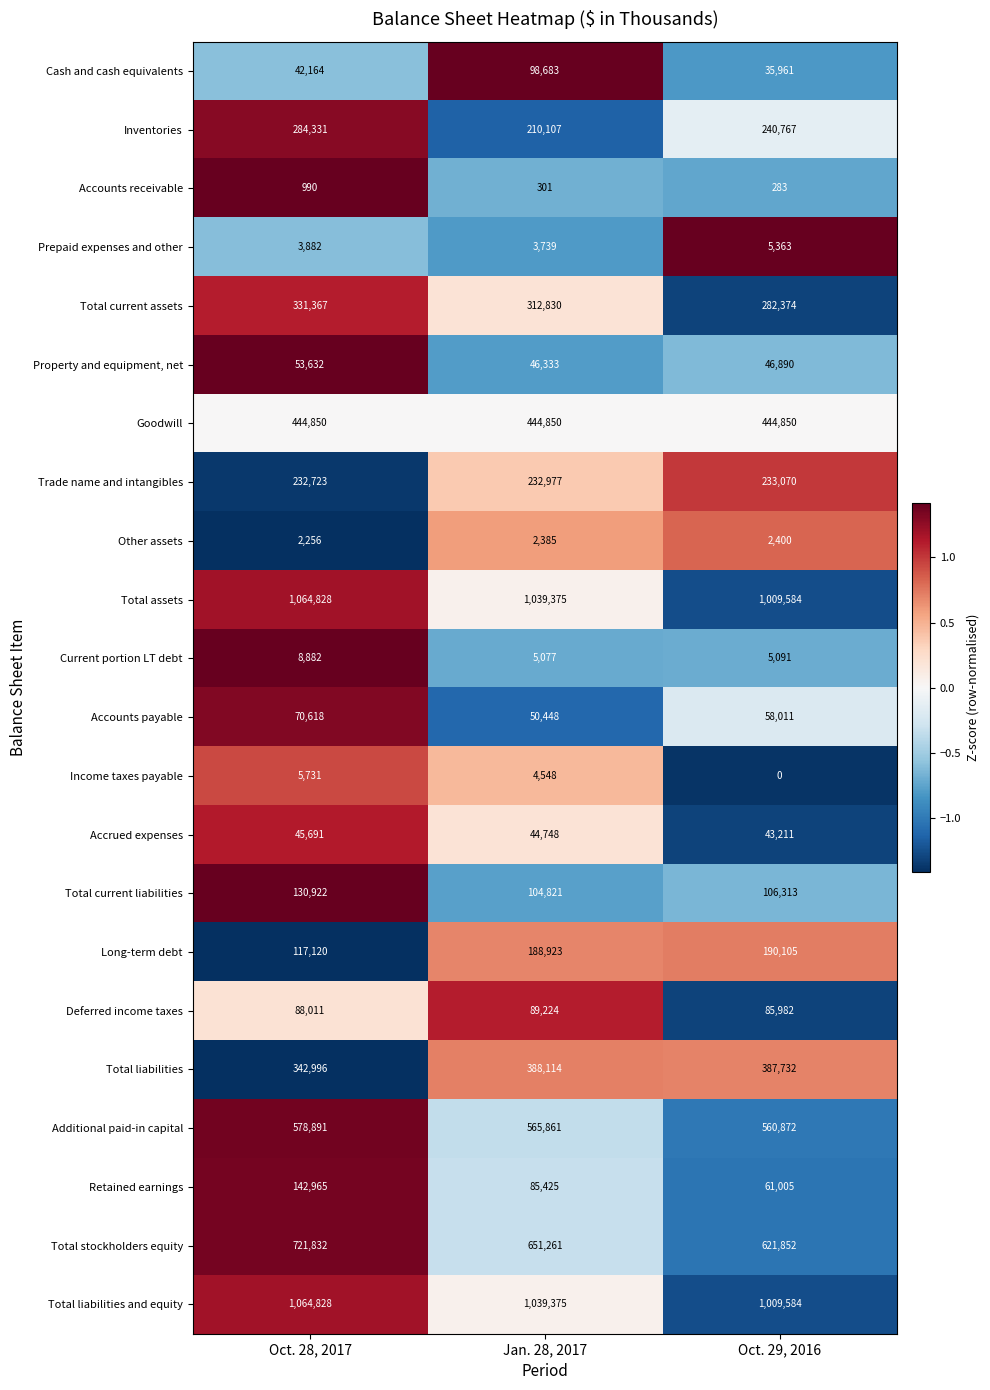

List the labels in order of Accounts payable value, smallest first.

Jan. 28, 2017, Oct. 29, 2016, Oct. 28, 2017